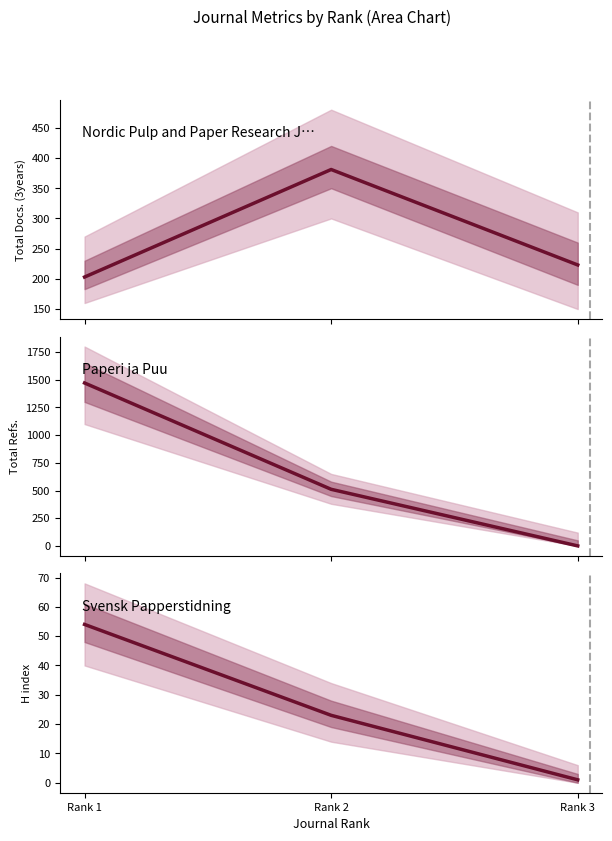

Reading left to right, extract all data points from this chart.

Total Docs. (3years): Rank 1=203	Rank 2=381	Rank 3=223
Total Refs.: Rank 1=1471	Rank 2=511	Rank 3=0
H index: Rank 1=54	Rank 2=23	Rank 3=1